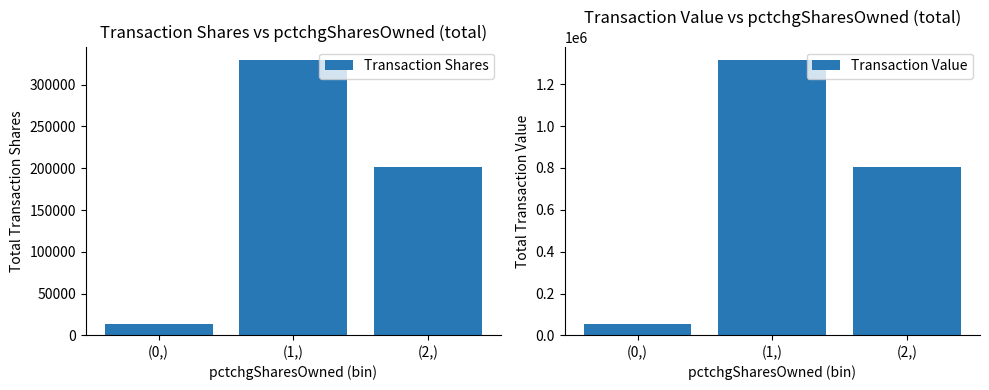

Where is Transaction Shares nearest to the value 171239?

(2,)